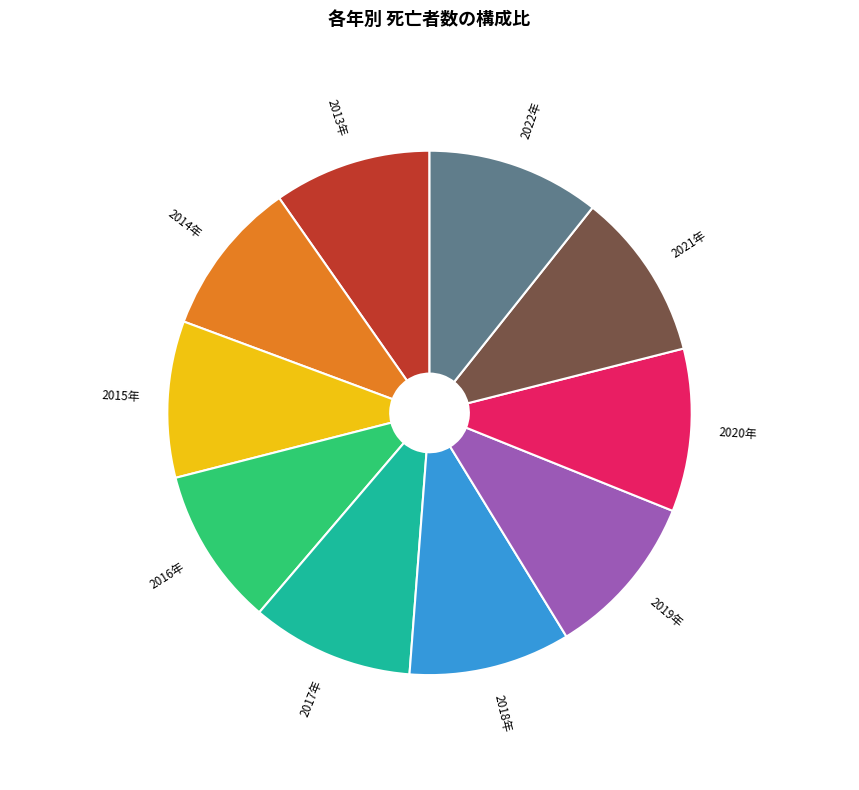

How many segments does this pie chart have?

10